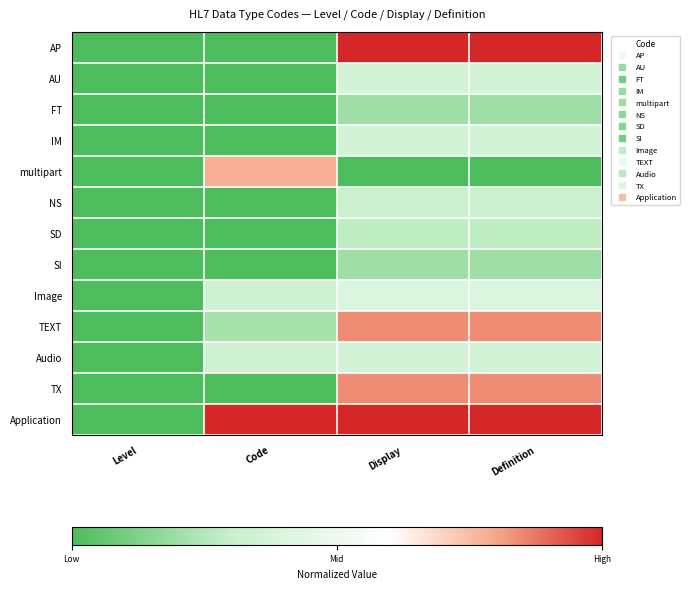

Count the number of data series in this chart.

13